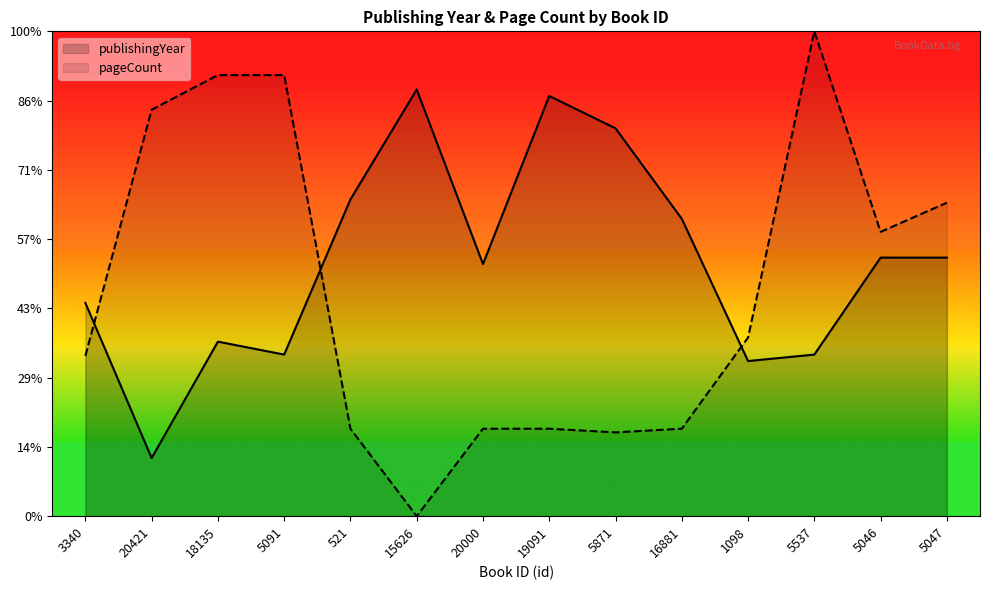

Is it true that publishingYear equals 1964.0 at 20421?

True